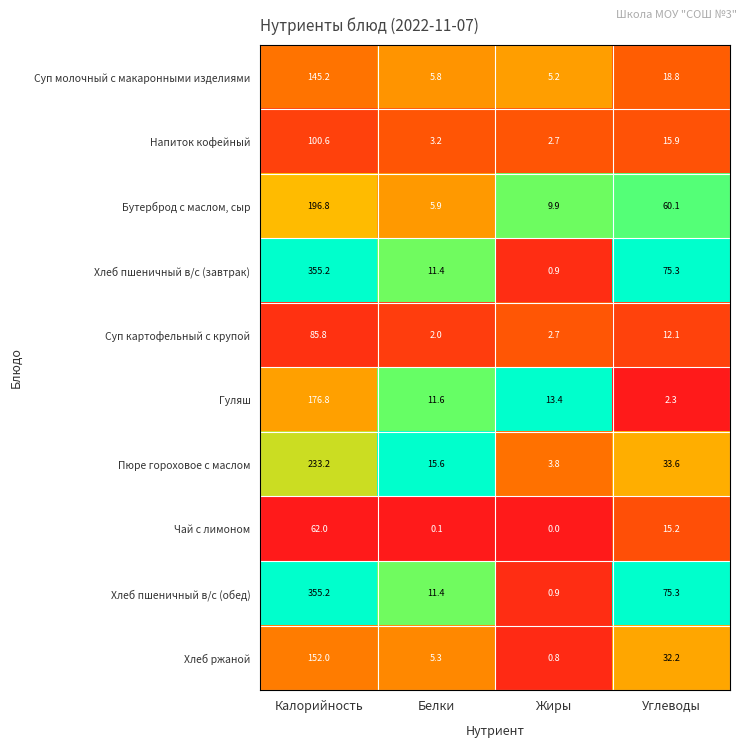

At which label does Гуляш first exceed 13?

Калорийность